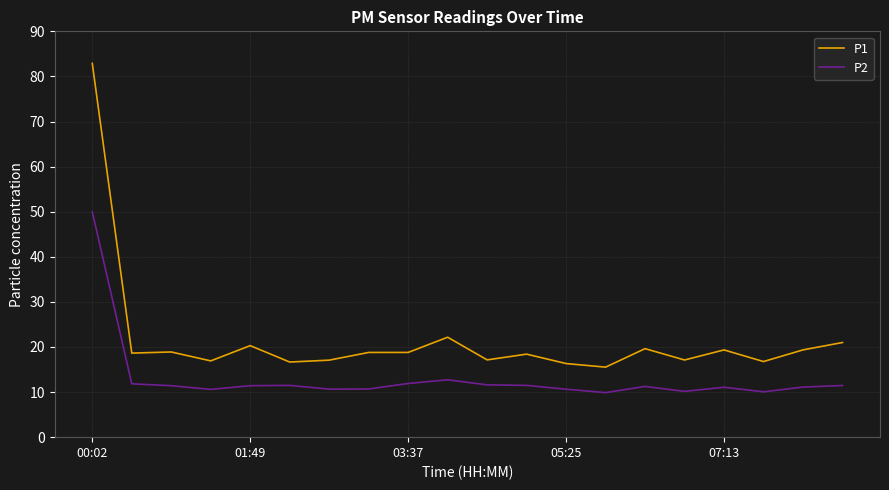

What is the sum of all P1 values?

431.7